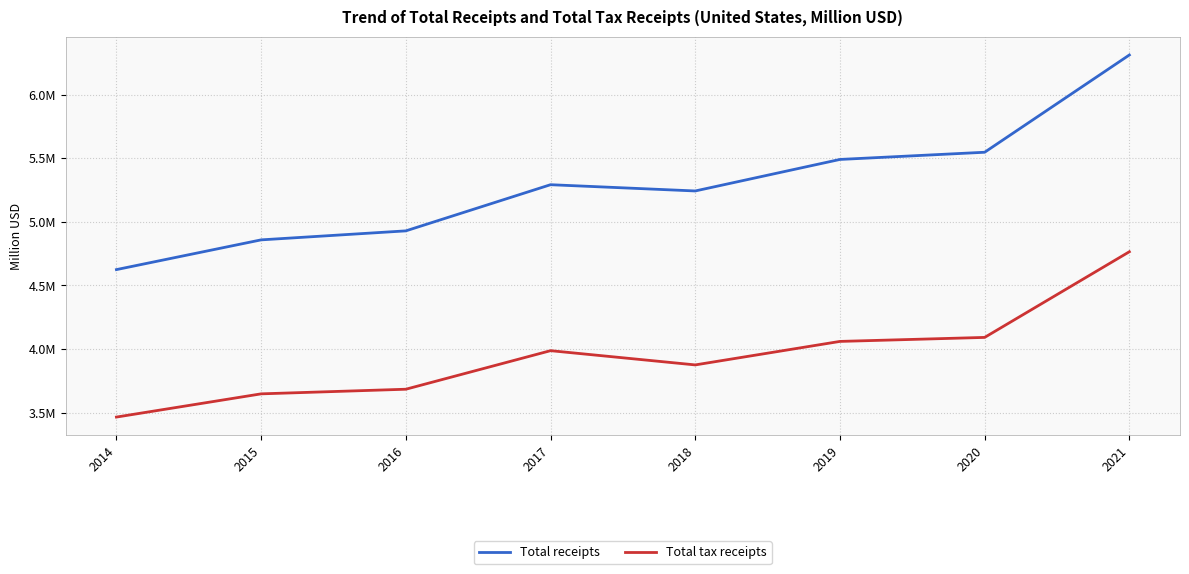

True or false: Total receipts and Total tax receipts intersect in this chart.

False